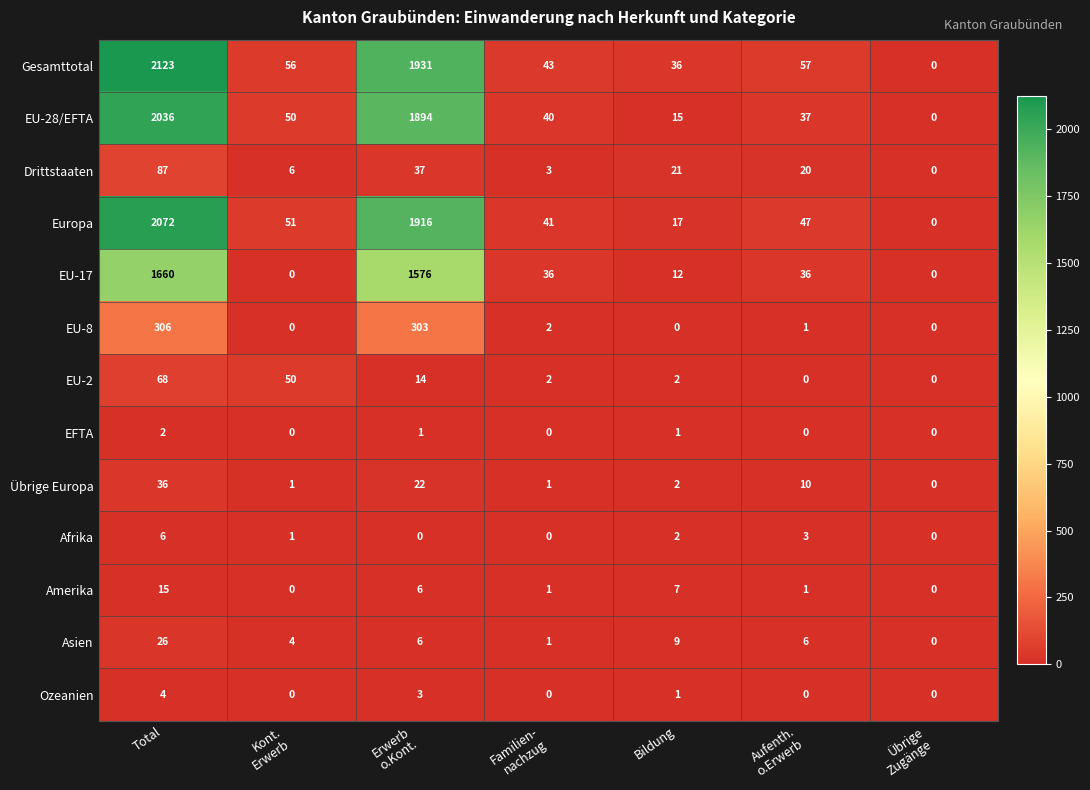

At which category does the chart reach its peak across all series?

Total